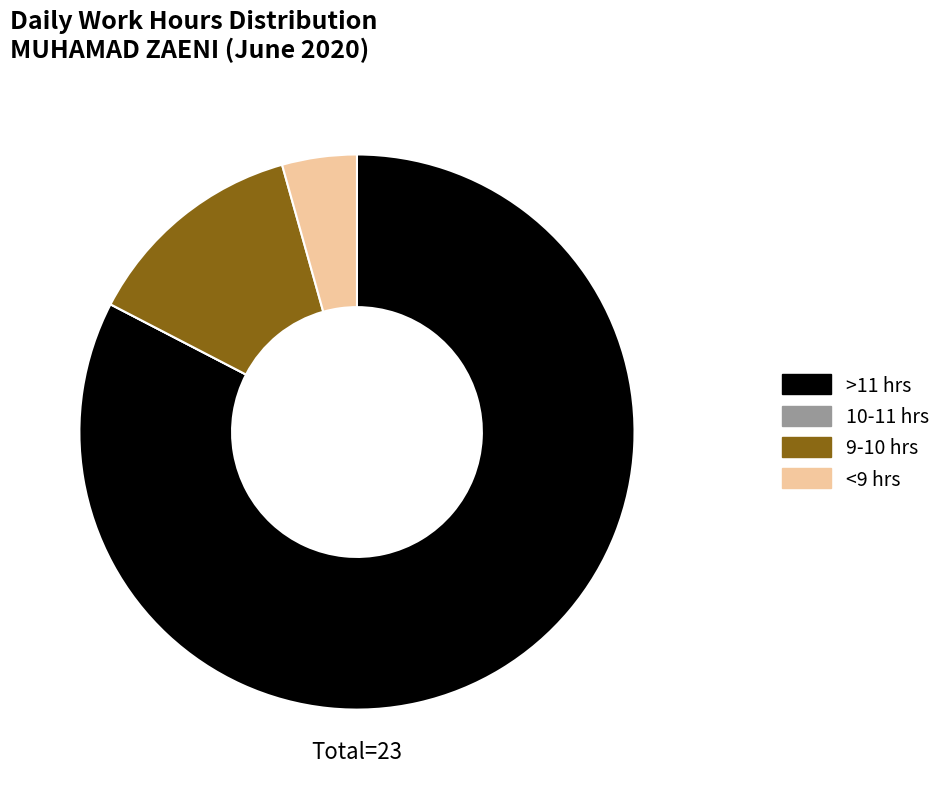

Is the sum of <9 hrs and 9-10 hrs greater than half?

No